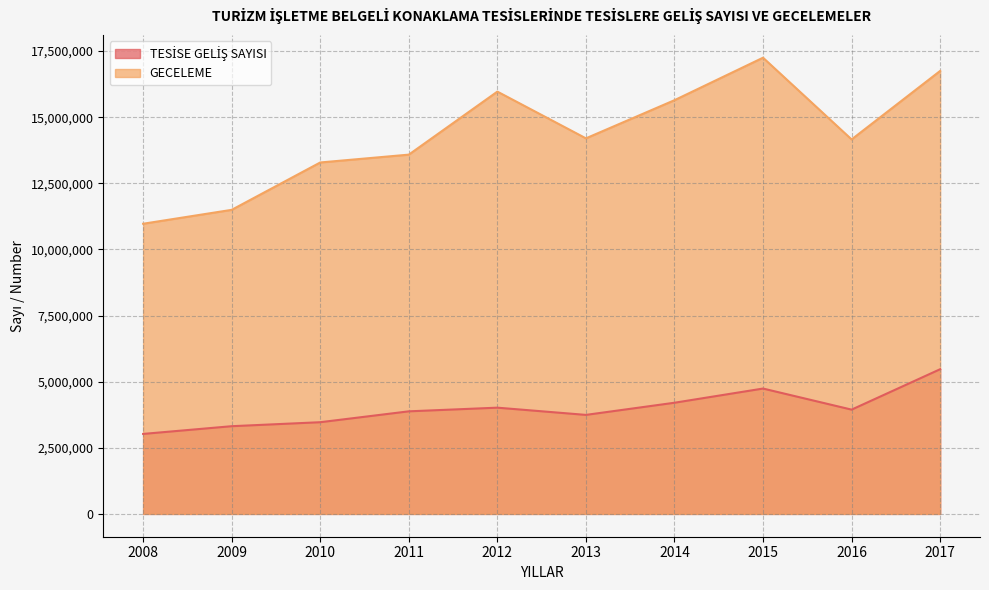

What is the difference between the TESİSE GELİŞ SAYISI values at 2010 and 2014?

736201